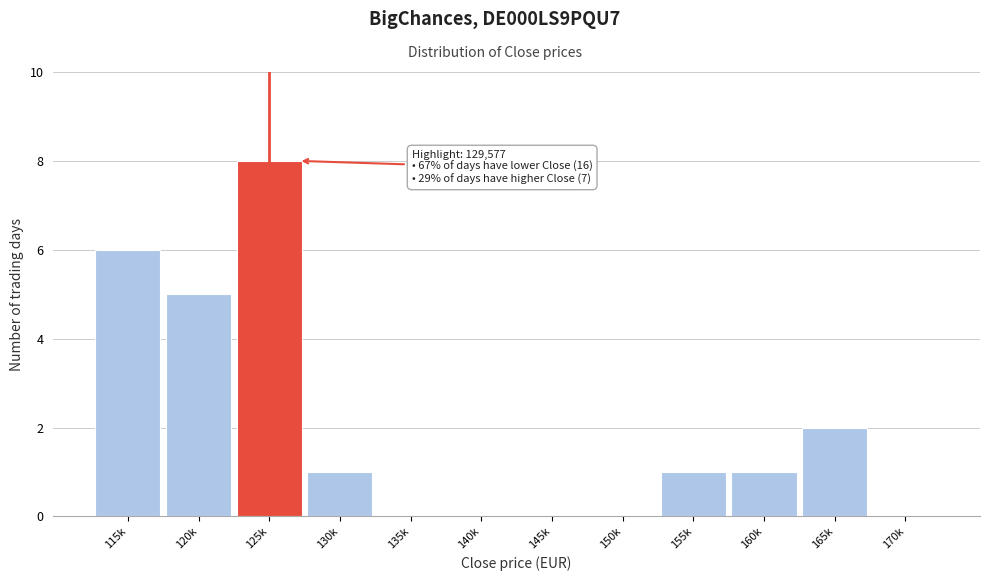

Reading left to right, transcribe all the data shown in this chart.

115k=6	120k=5	125k=8	130k=1	135k=0	140k=0	145k=0	150k=0	155k=1	160k=1	165k=2	170k=0